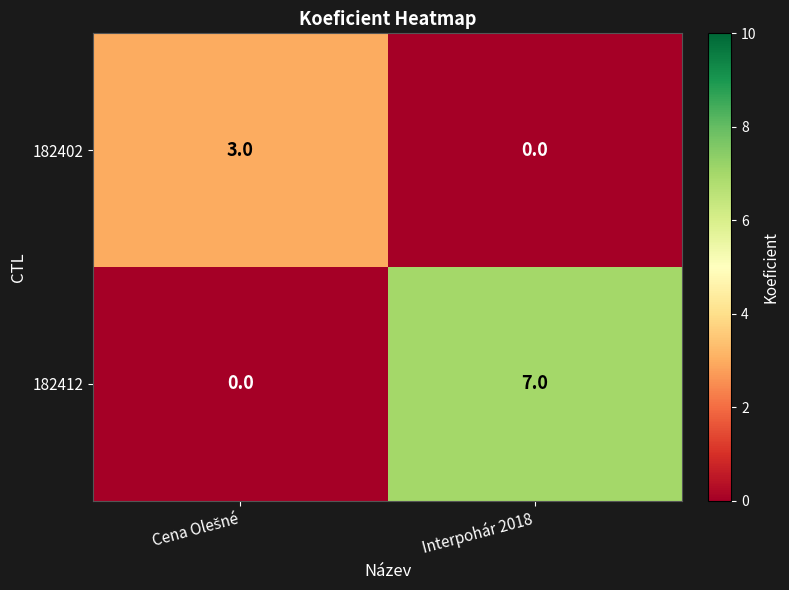

Which series has the largest range (max minus min)?

182412